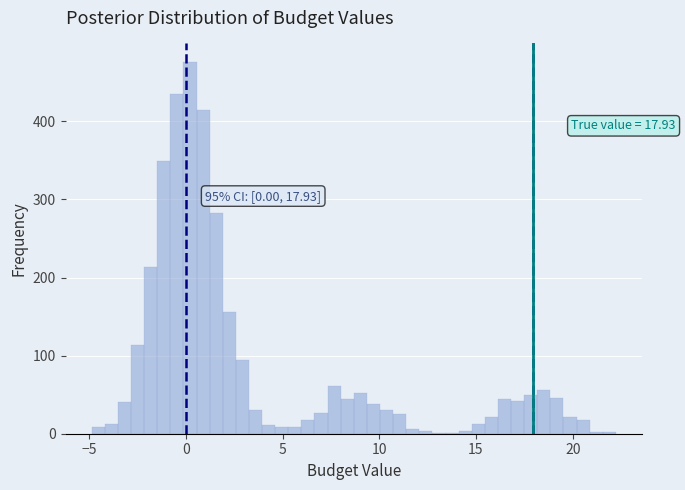

Read against the x-axis, roughly where is the centre of the tallest bar?

0.0